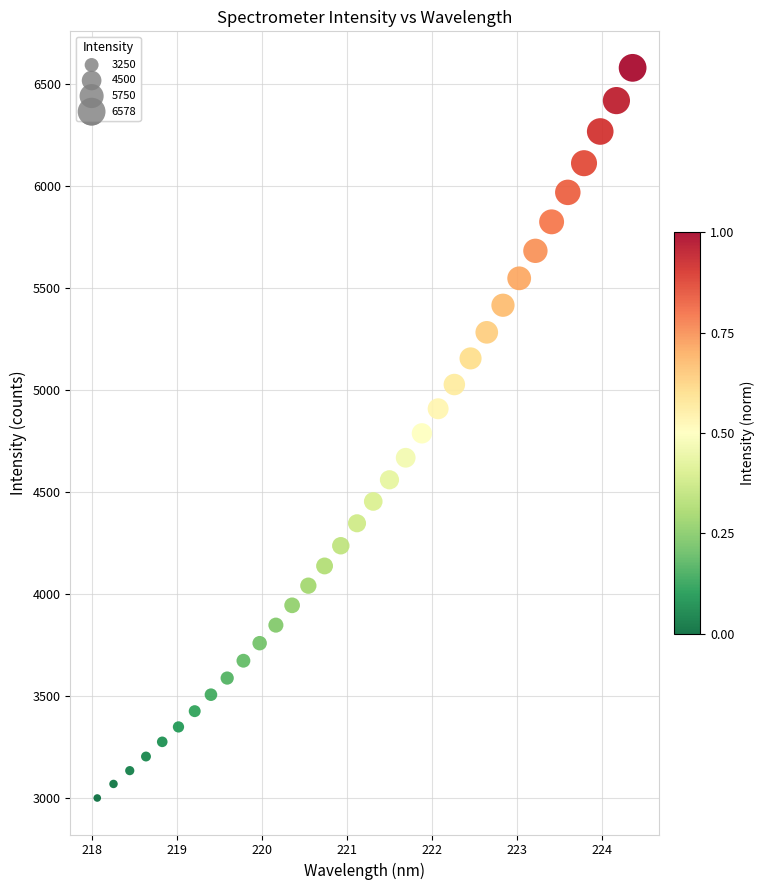

What is the range of X values (max minus min)?

6.3